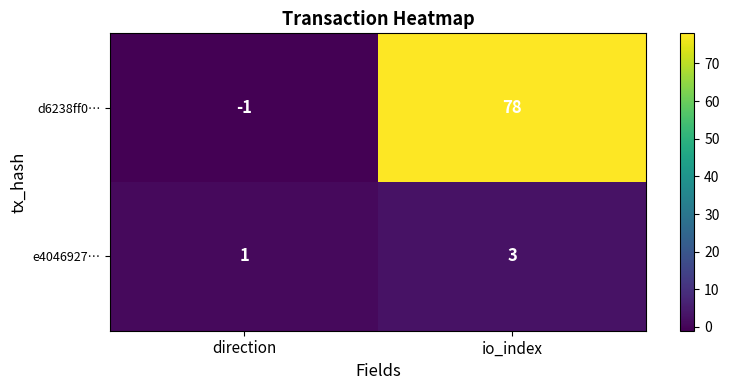

Is it true that e4046927… equals 1 at direction?

True